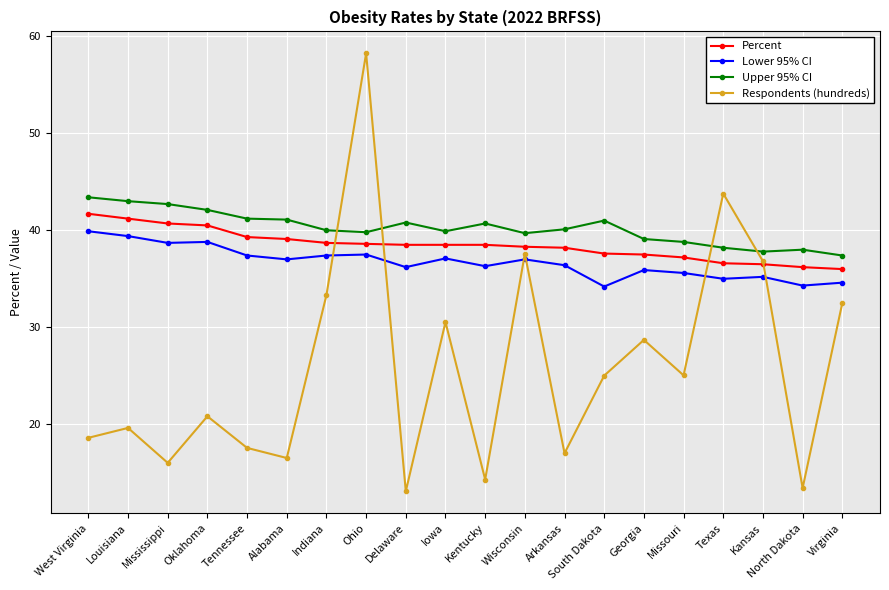

True or false: Lower 95% CI has a value of 58.2 at Missouri.

False